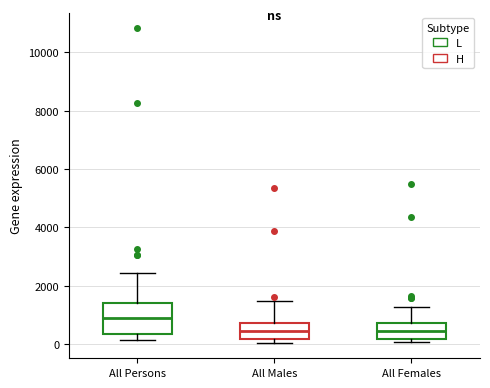

Reading left to right, read every box against the y-axis: the position of its median line, the range the box covers, and the ends of its whiskers. The values are not printed on the chart, so give them approximately, as read against the axis.

All Persons: median 800, box 400 to 1400, whiskers 200 to 2400
All Males: median 400, box 200 to 800, whiskers 0 to 1400
All Females: median 400, box 200 to 800, whiskers 0 to 1200